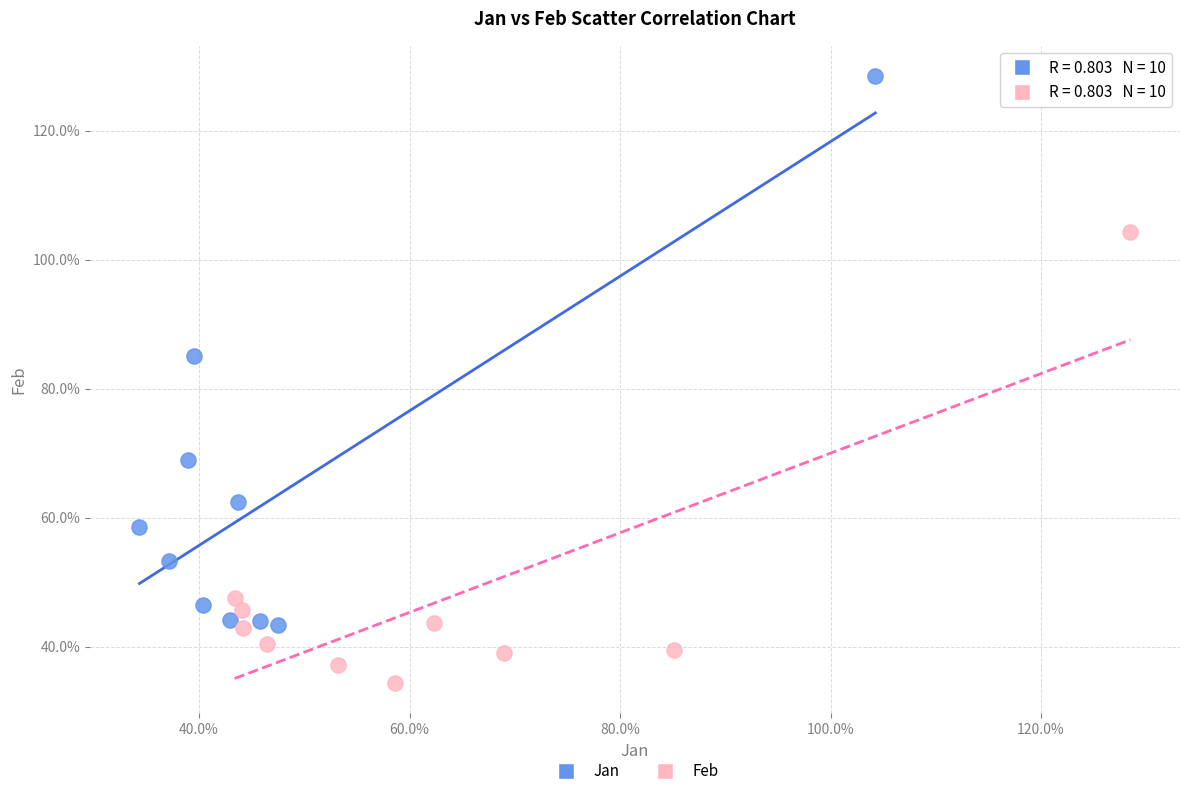

Which series has the widest spread of Y values?

Jan